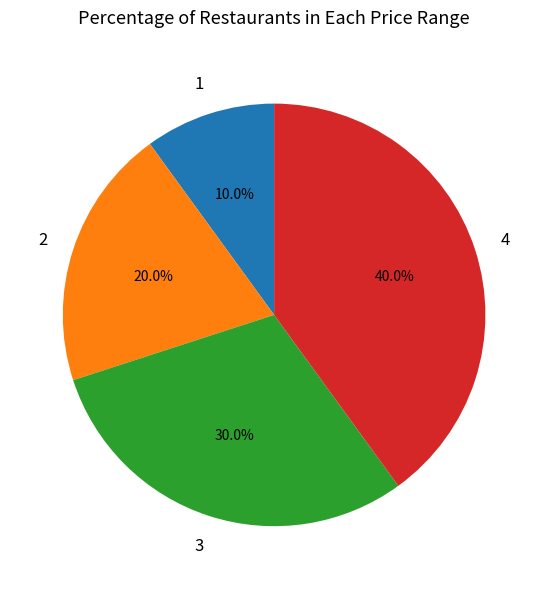

Does any single category account for the majority?

No